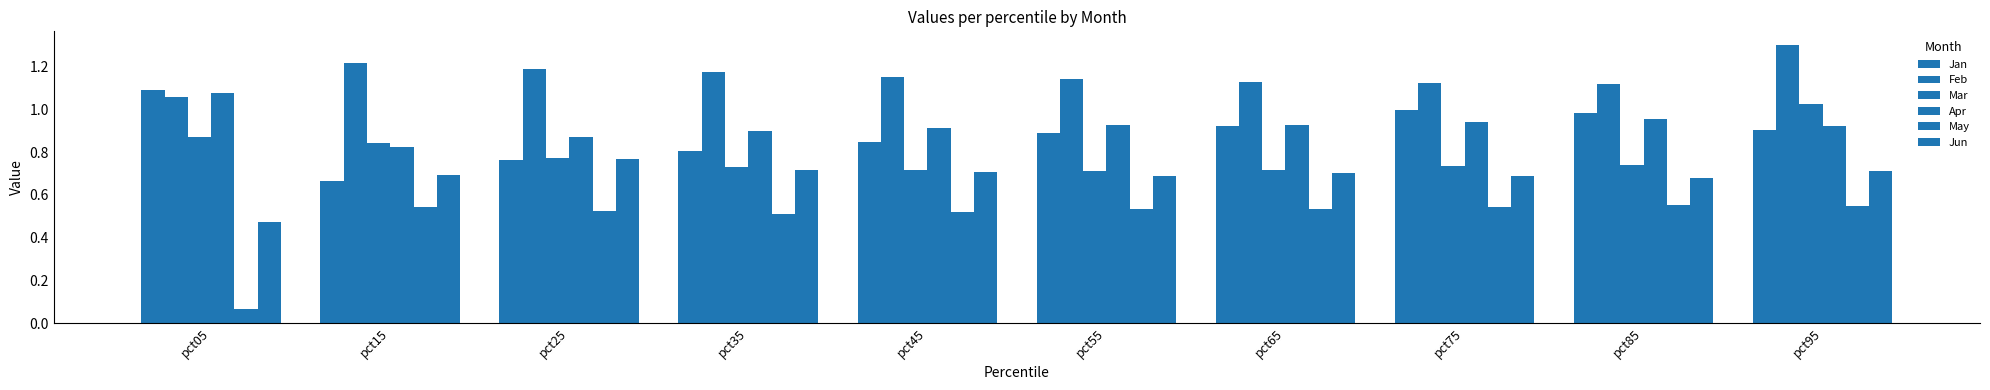

Reading left to right, what are all the values shown in this chart?

Jan: pct05=1.1	pct15=0.7	pct25=0.8	pct35=0.8	pct45=0.9	pct55=0.9	pct65=0.9	pct75=1.0	pct85=1.0	pct95=0.9
Feb: pct05=1.1	pct15=1.2	pct25=1.2	pct35=1.2	pct45=1.2	pct55=1.1	pct65=1.1	pct75=1.1	pct85=1.1	pct95=1.3
Mar: pct05=0.9	pct15=0.8	pct25=0.8	pct35=0.7	pct45=0.7	pct55=0.7	pct65=0.7	pct75=0.7	pct85=0.7	pct95=1.0
Apr: pct05=1.1	pct15=0.8	pct25=0.9	pct35=0.9	pct45=0.9	pct55=0.9	pct65=0.9	pct75=0.9	pct85=1.0	pct95=0.9
May: pct05=0.1	pct15=0.5	pct25=0.5	pct35=0.5	pct45=0.5	pct55=0.5	pct65=0.5	pct75=0.5	pct85=0.6	pct95=0.5
Jun: pct05=0.5	pct15=0.7	pct25=0.8	pct35=0.7	pct45=0.7	pct55=0.7	pct65=0.7	pct75=0.7	pct85=0.7	pct95=0.7